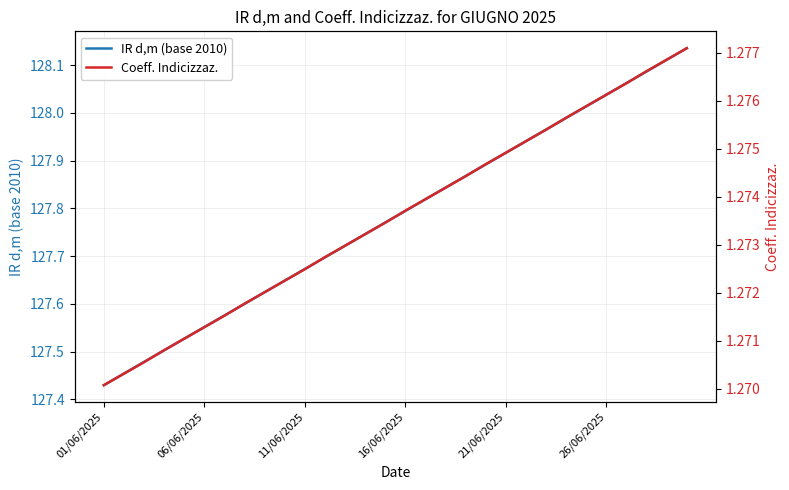

What is the spread (max minus min) of values at 19?

126.6